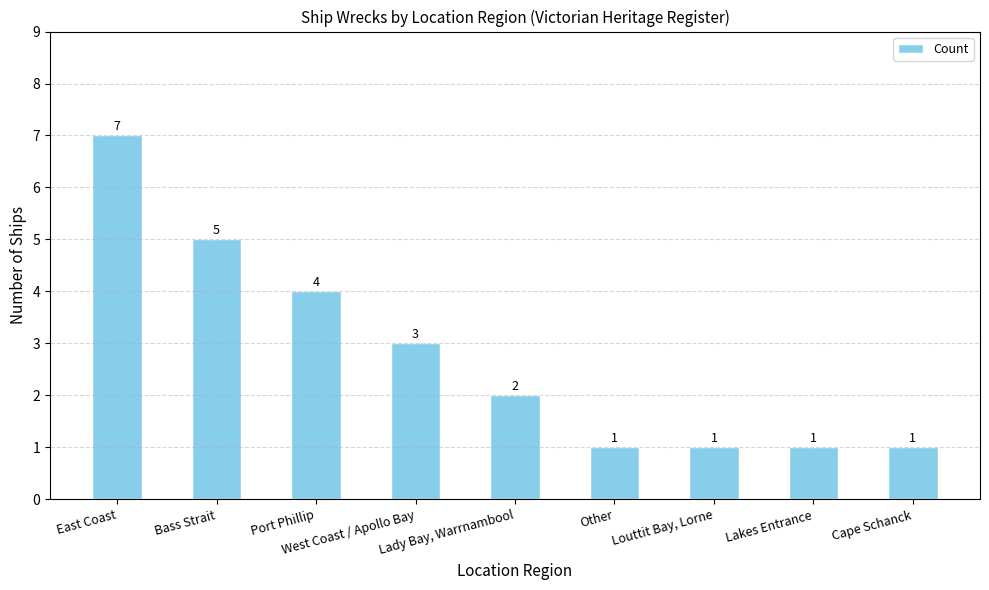

True or false: the data shows 1 at Lady Bay, Warrnambool.

False